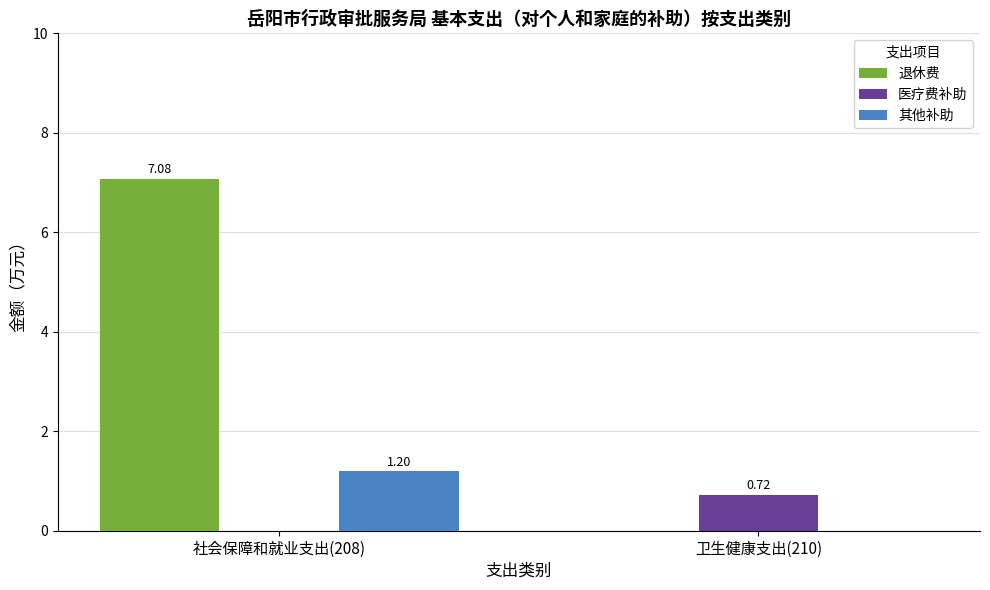

What is the sum of all 其他补助 values?

1.2